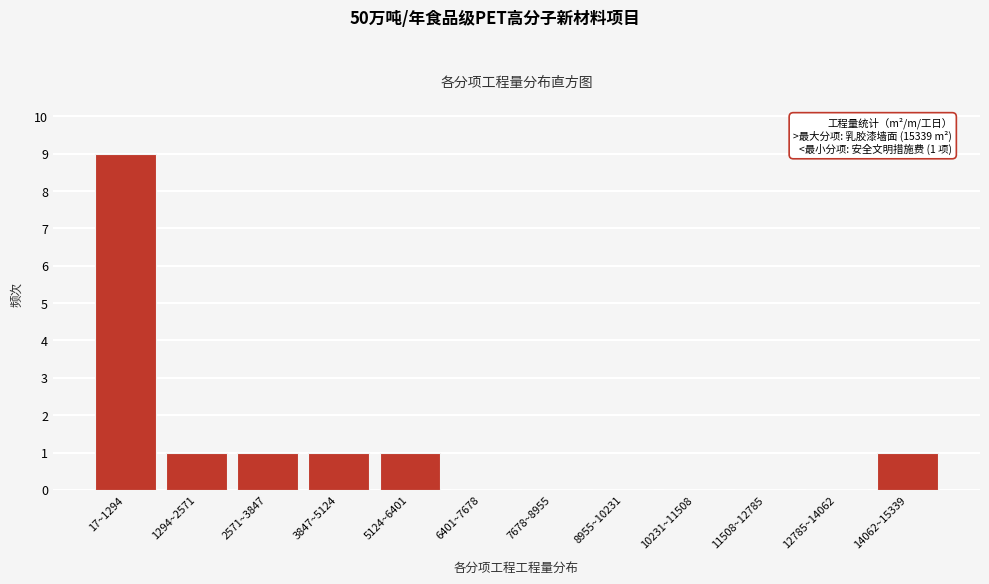

Reading right to left, list all the values displayed in this chart.

14062~15339=1	12785~14062=0	11508~12785=0	10231~11508=0	8955~10231=0	7678~8955=0	6401~7678=0	5124~6401=1	3847~5124=1	2571~3847=1	1294~2571=1	17~1294=9